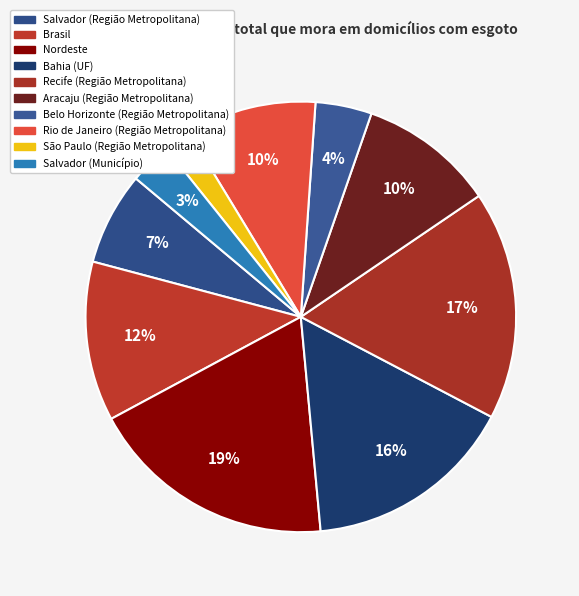

Does Brasil represent more than half of the total?

No